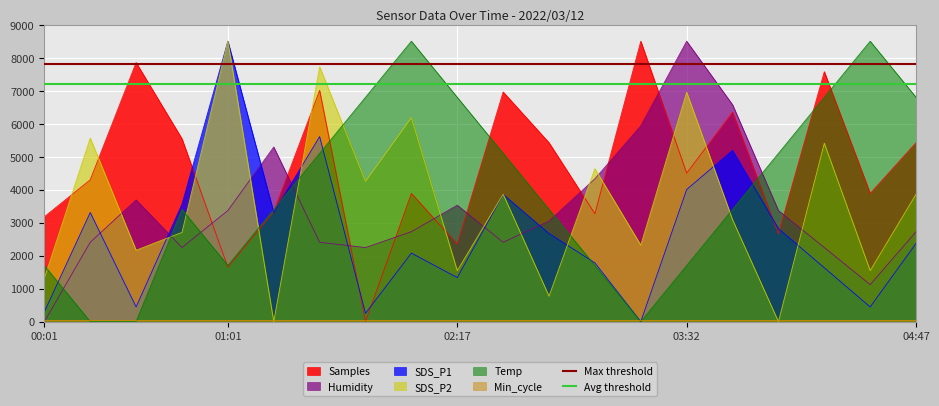

The value of Max threshold at 00:01 is 4403. True or false?

False